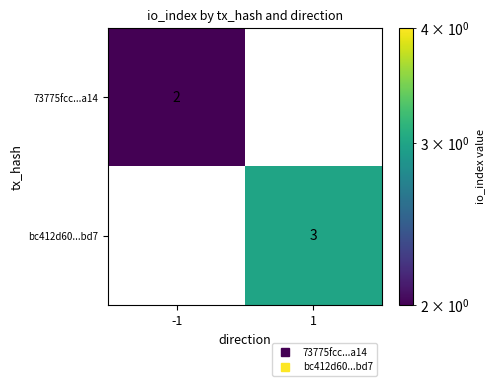

What is the sum of all bc412d60...bd7 values?

3